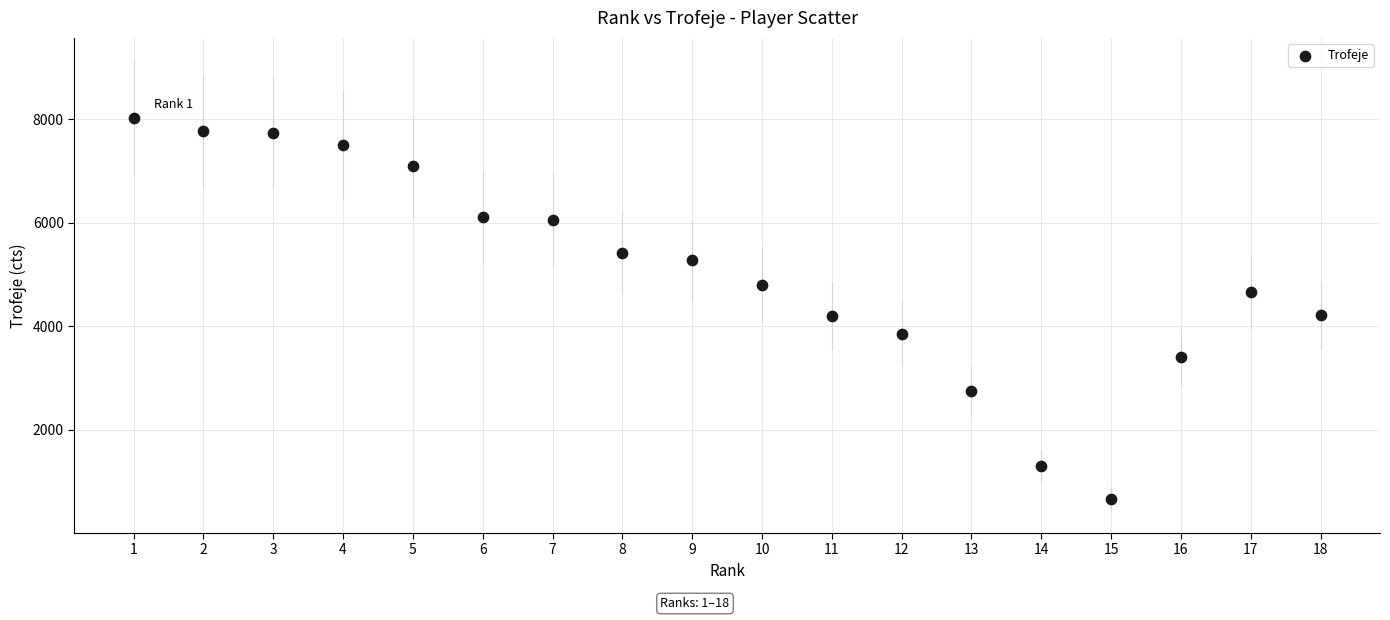

What is the range of X values (max minus min)?

17